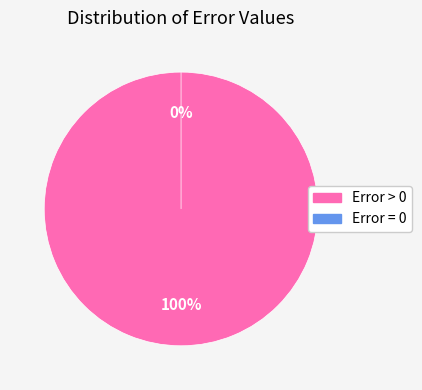

Which category has the biggest portion of the pie?

Error > 0